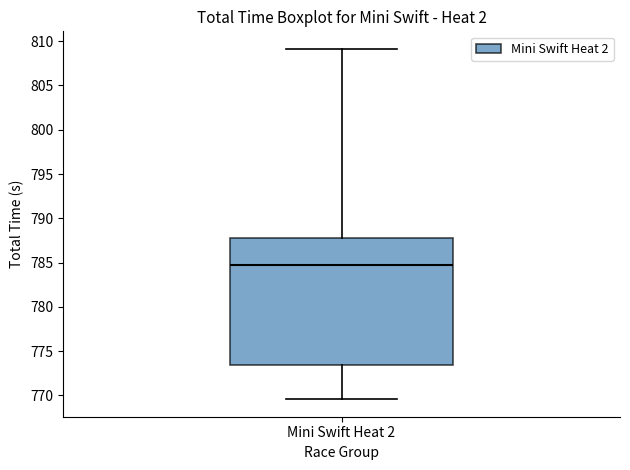

Where is the upper edge of the box for Mini Swift Heat 2 on the y-axis? The values are not printed on the chart, so give them approximately, as read against the axis.

788.0